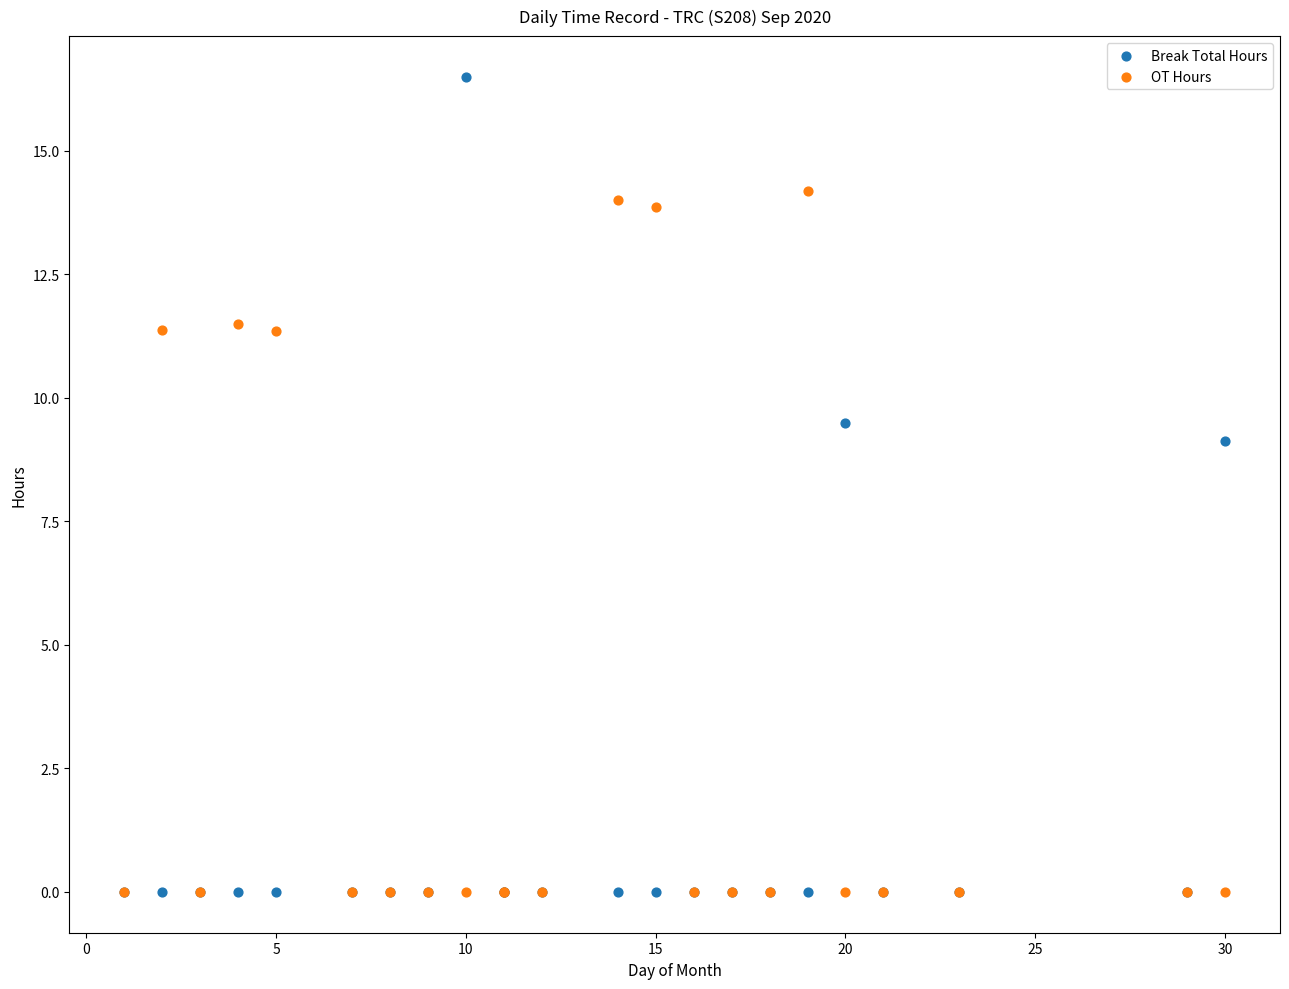

In the OT Hours series, what Y value is closest to 7?

11.4